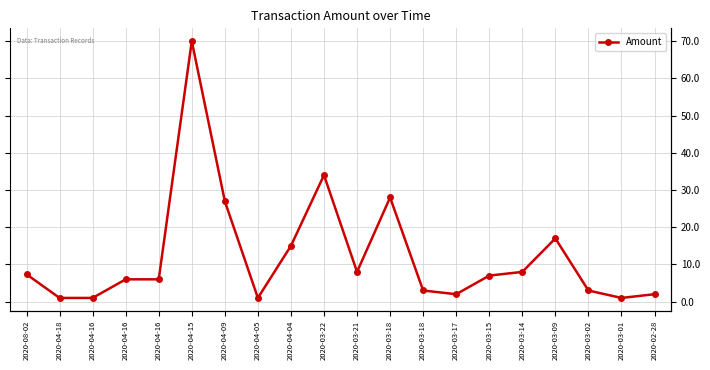

What is the difference between the maximum and minimum values?

69.0